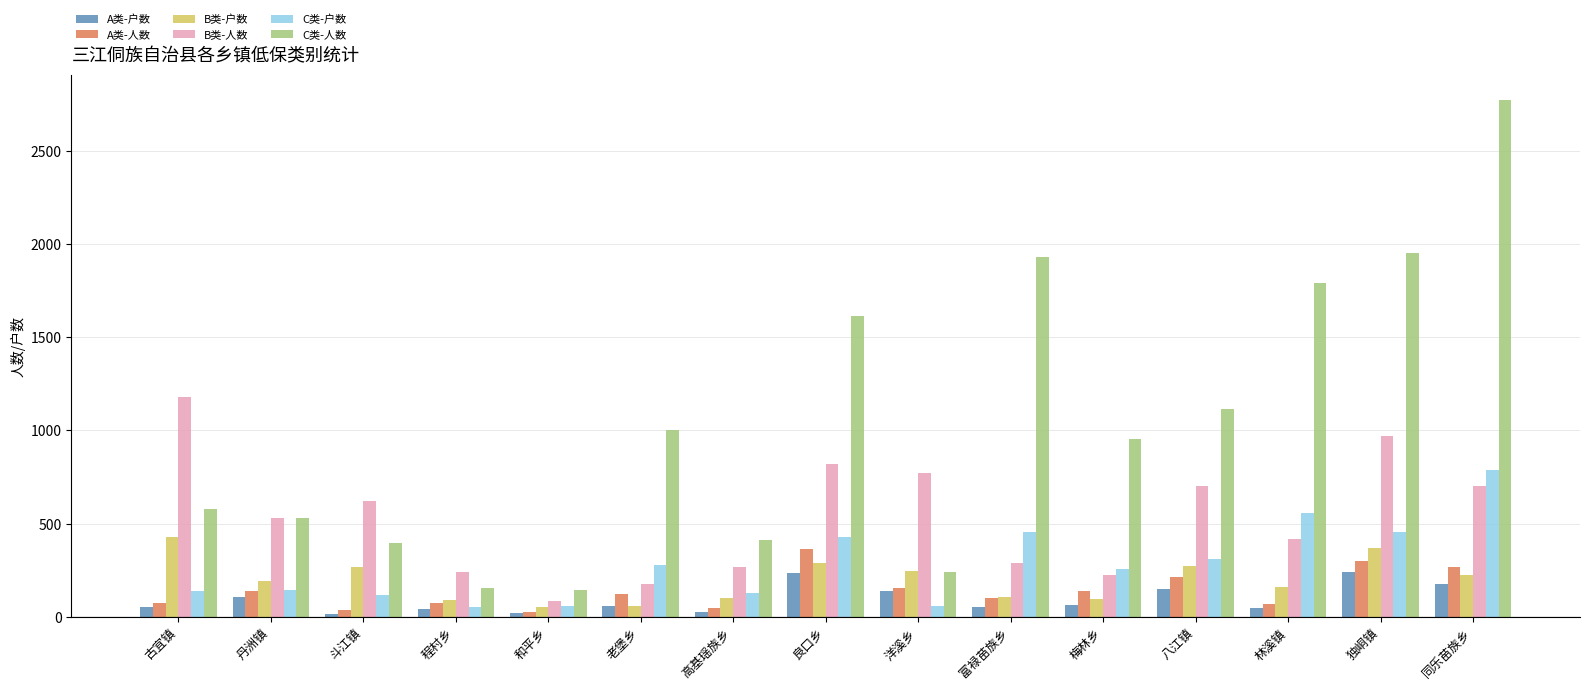

What is the spread (max minus min) of values at 独峒镇?

1707